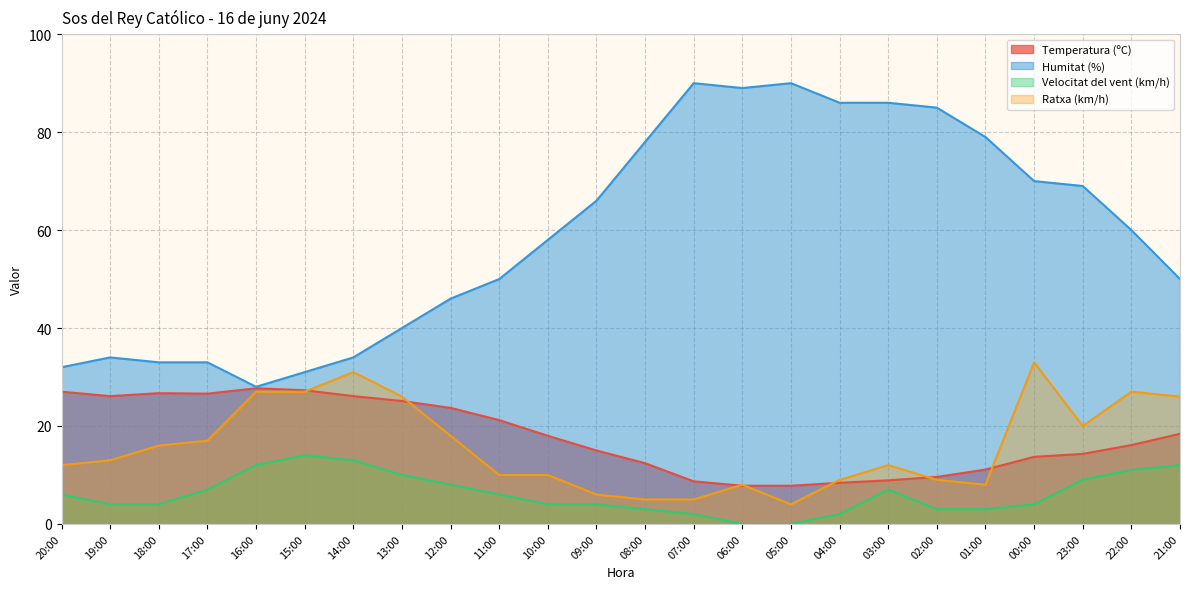

Where is Humitat (%) nearest to the value 59?

10:00